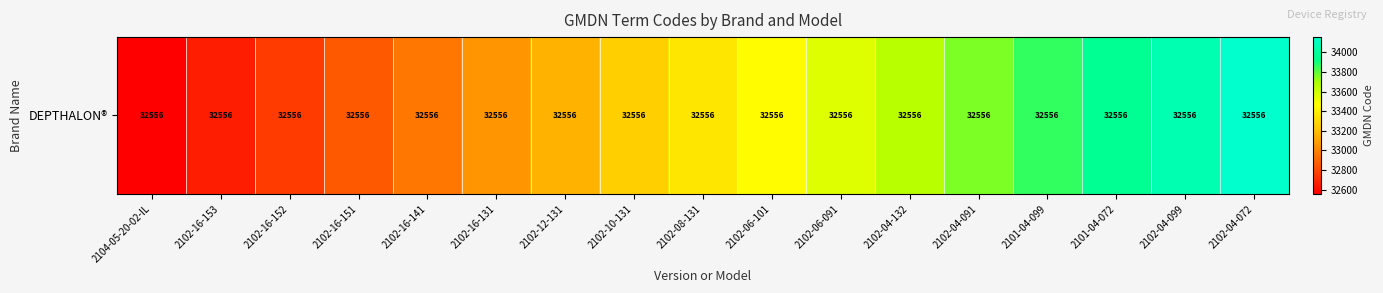

What is the sum of all values?

567052